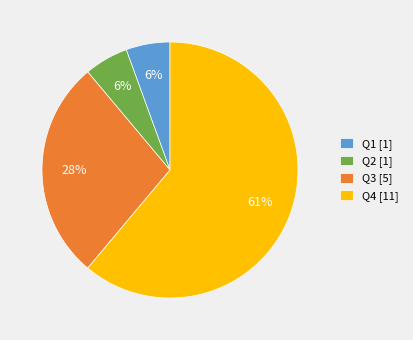

Is it true that Q4 is 74% of the pie?

False